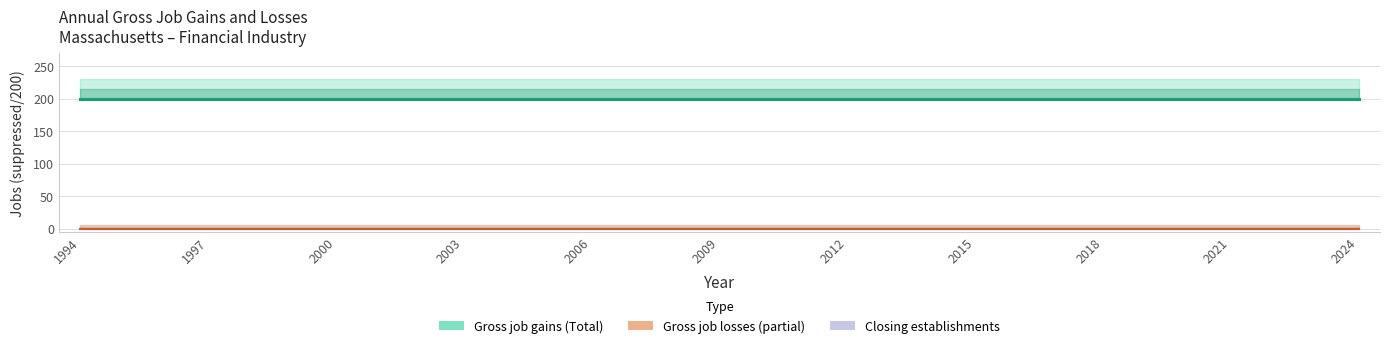

True or false: Expanding establishments and Gross job gains (Total) intersect in this chart.

False